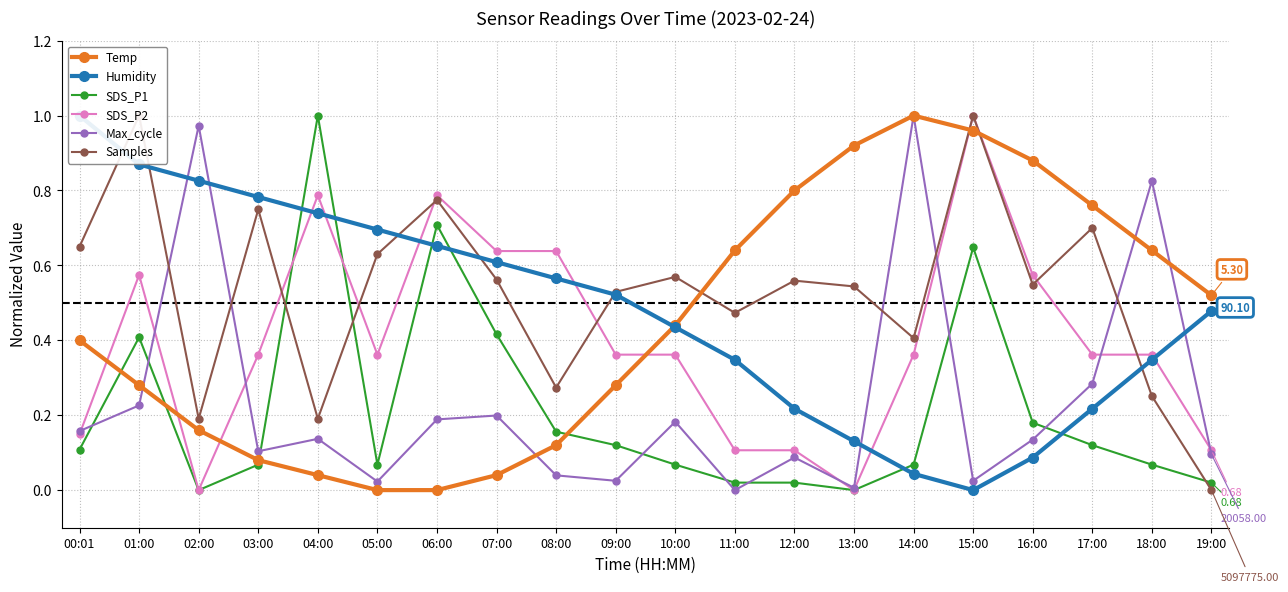

True or false: SDS_P1 has more than 1 interior local peaks.

True